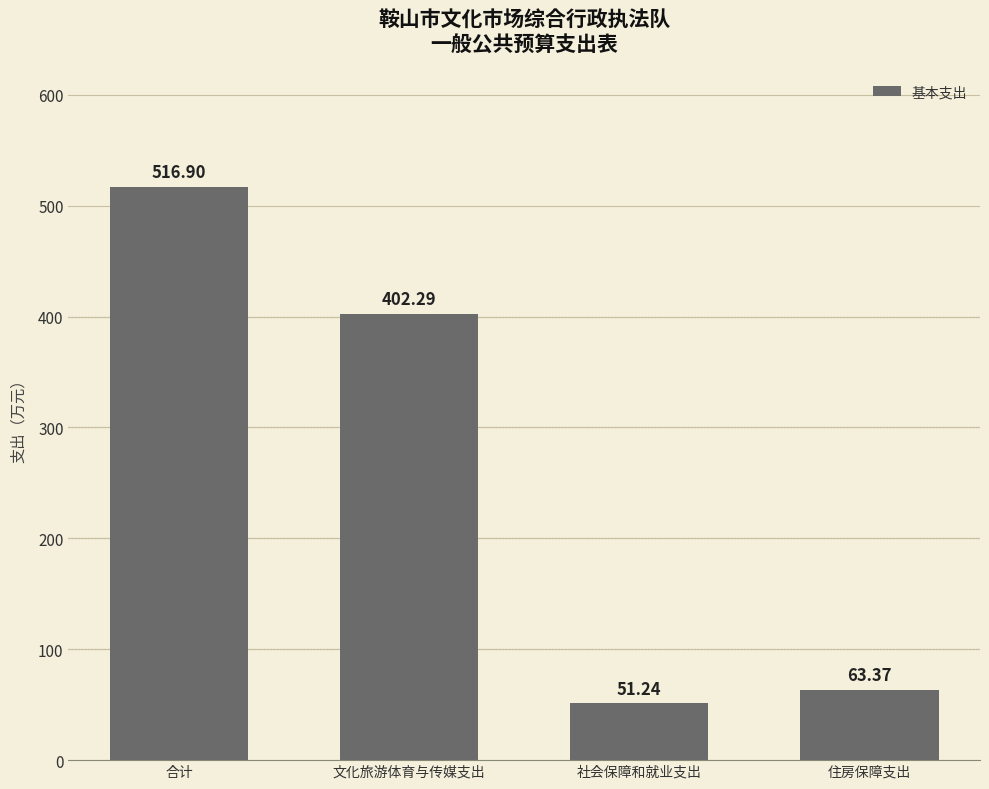

Reading left to right, transcribe all the data shown in this chart.

合计=516.9	文化旅游体育与传媒支出=402.3	社会保障和就业支出=51.2	住房保障支出=63.4